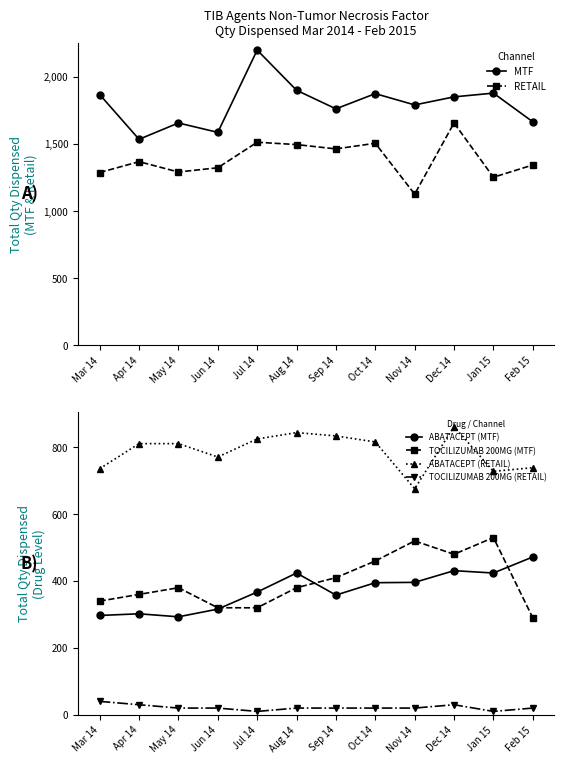

What is the difference between the maximum and minimum values in the TOCILIZUMAB 200MG (RETAIL) series?

30